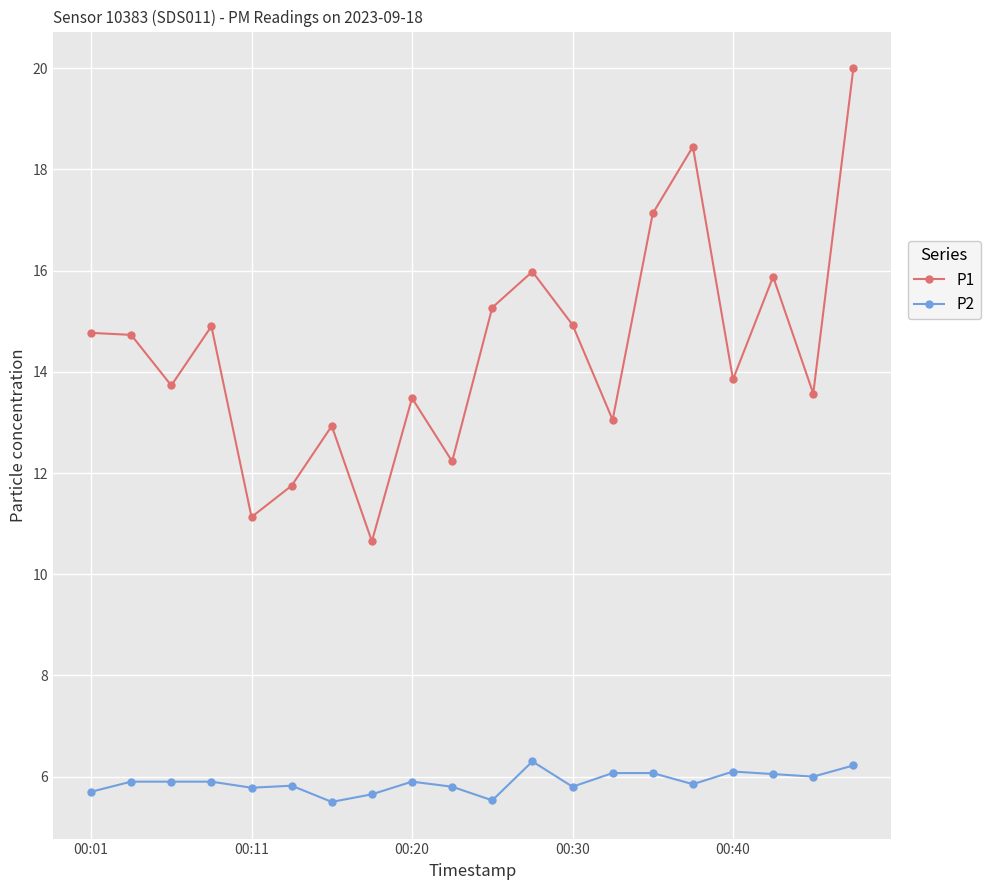

What is the greatest value displayed?

20.0